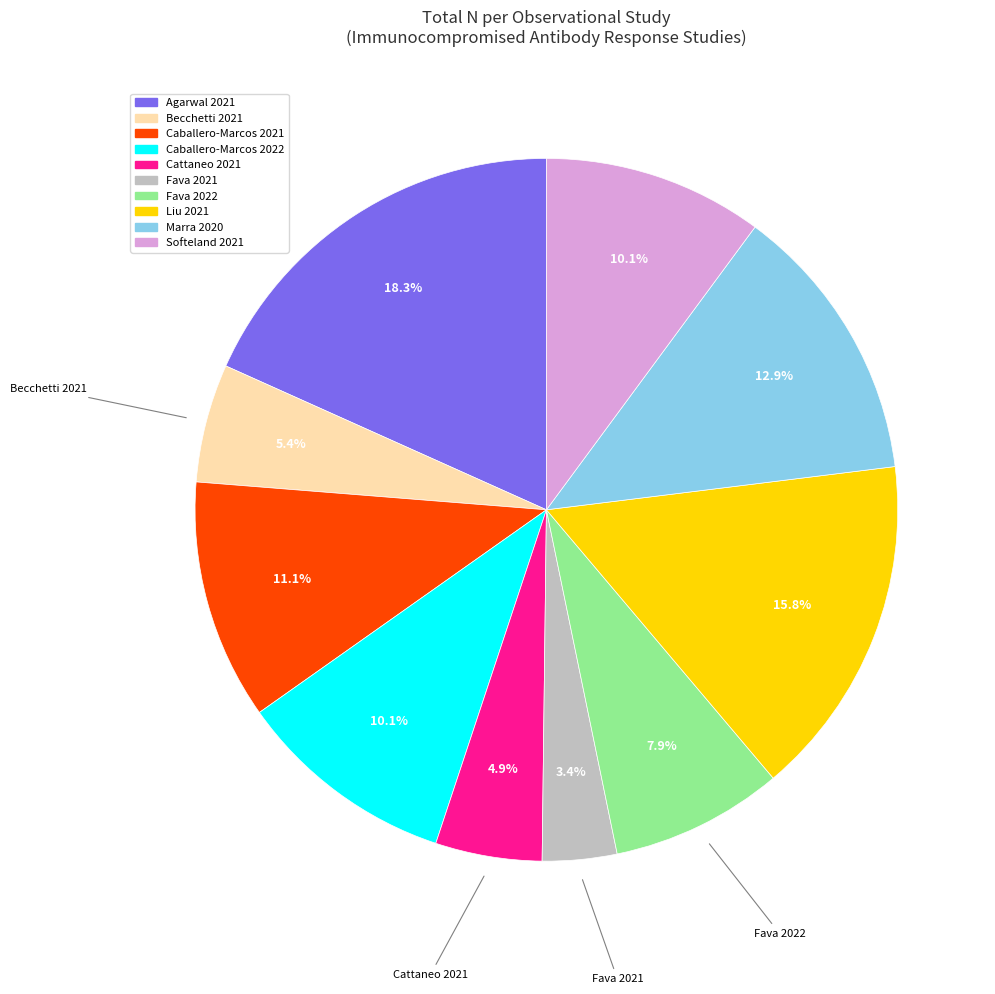

Is there any slice that represents more than half of the pie?

No